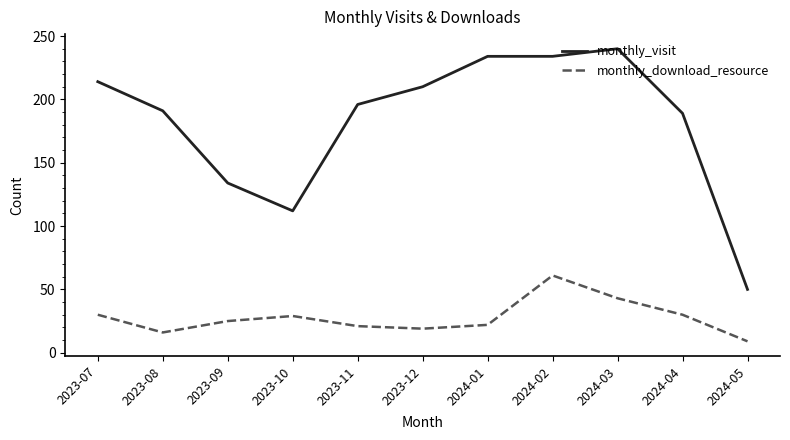

What position from the left is 2024-02?

8